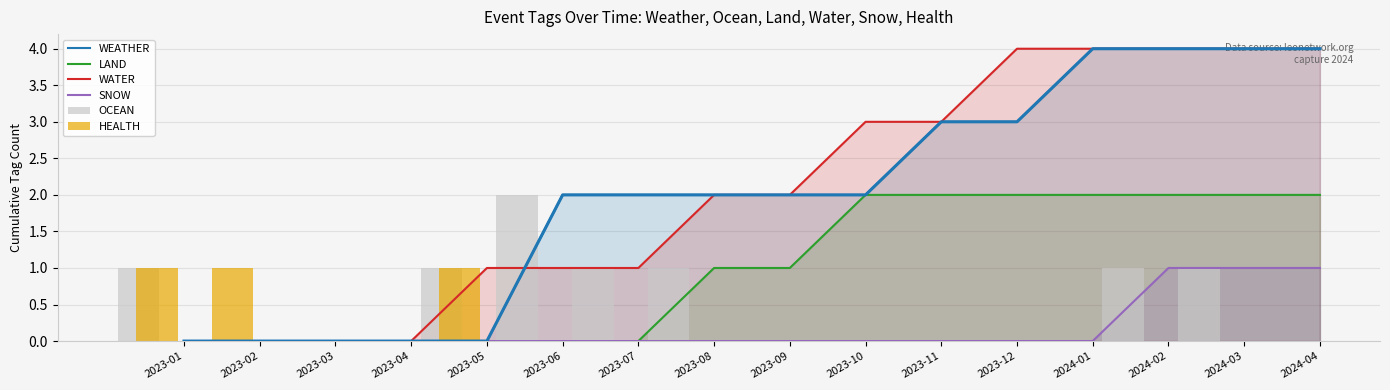

List the labels in order of WEATHER value, smallest first.

2023-01, 2023-02, 2023-03, 2023-04, 2023-05, 2023-06, 2023-07, 2023-08, 2023-09, 2023-10, 2023-11, 2023-12, 2024-01, 2024-02, 2024-03, 2024-04